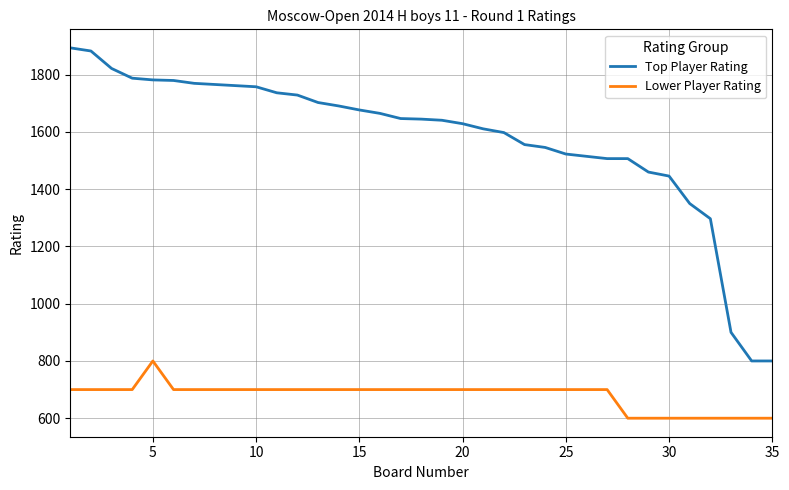

Which series has the largest range (max minus min)?

Top Player Rating